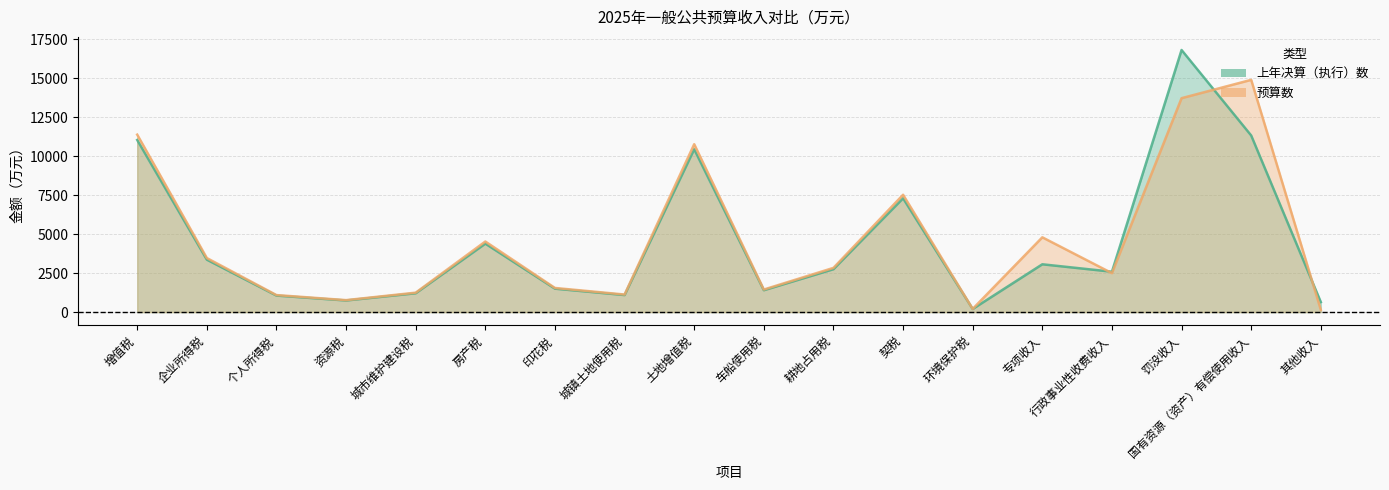

List the series in order of their peak value, highest first.

上年决算（执行）数, 预算数